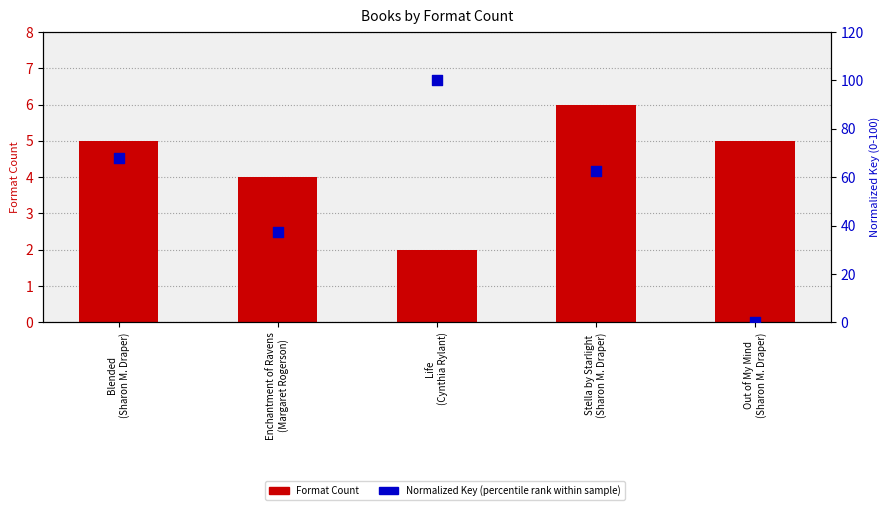

Which series reaches the maximum Y coordinate?

normalized key (percentile rank)